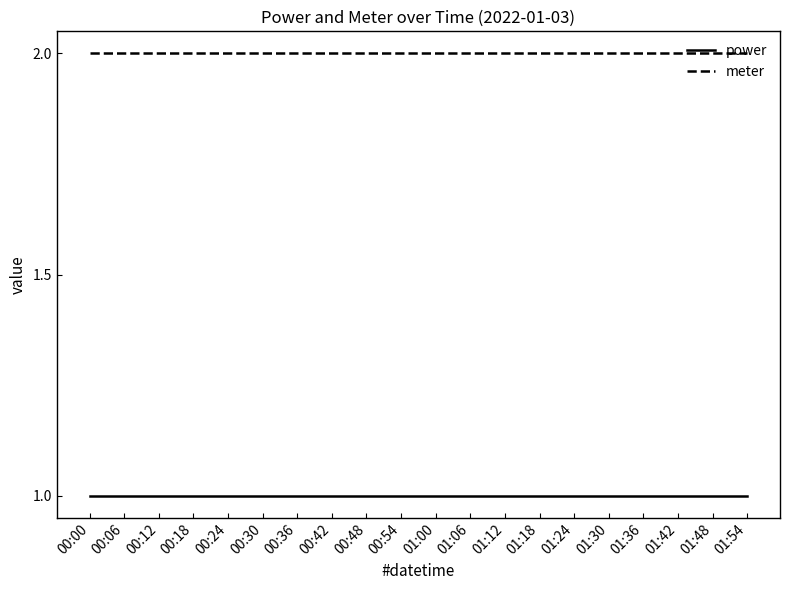

Reading left to right, what are all the values shown in this chart?

power: 00:00=1	00:06=1	00:12=1	00:18=1	00:24=1	00:30=1	00:36=1	00:42=1	00:48=1	00:54=1	01:00=1	01:06=1	01:12=1	01:18=1	01:24=1	01:30=1	01:36=1	01:42=1	01:48=1	01:54=1
meter: 00:00=2	00:06=2	00:12=2	00:18=2	00:24=2	00:30=2	00:36=2	00:42=2	00:48=2	00:54=2	01:00=2	01:06=2	01:12=2	01:18=2	01:24=2	01:30=2	01:36=2	01:42=2	01:48=2	01:54=2